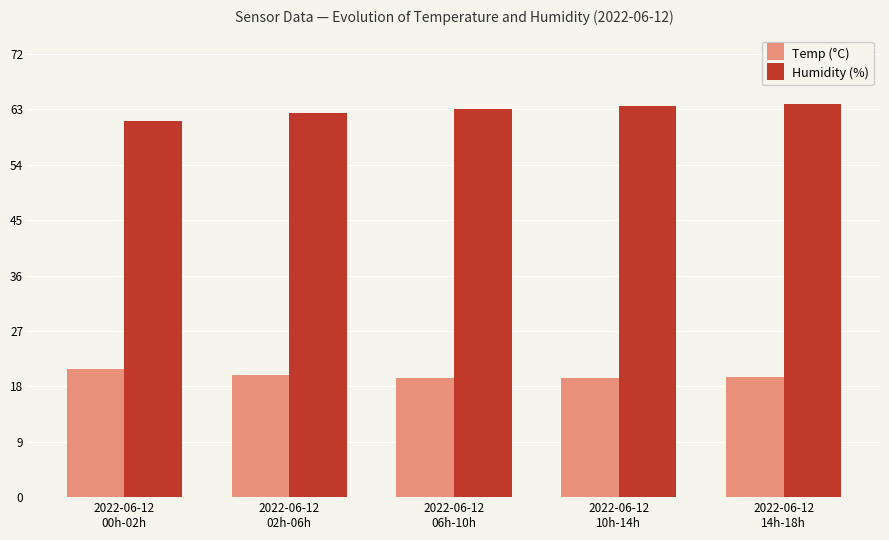

What are all the series names shown in the legend?

Temp (°C), Humidity (%)